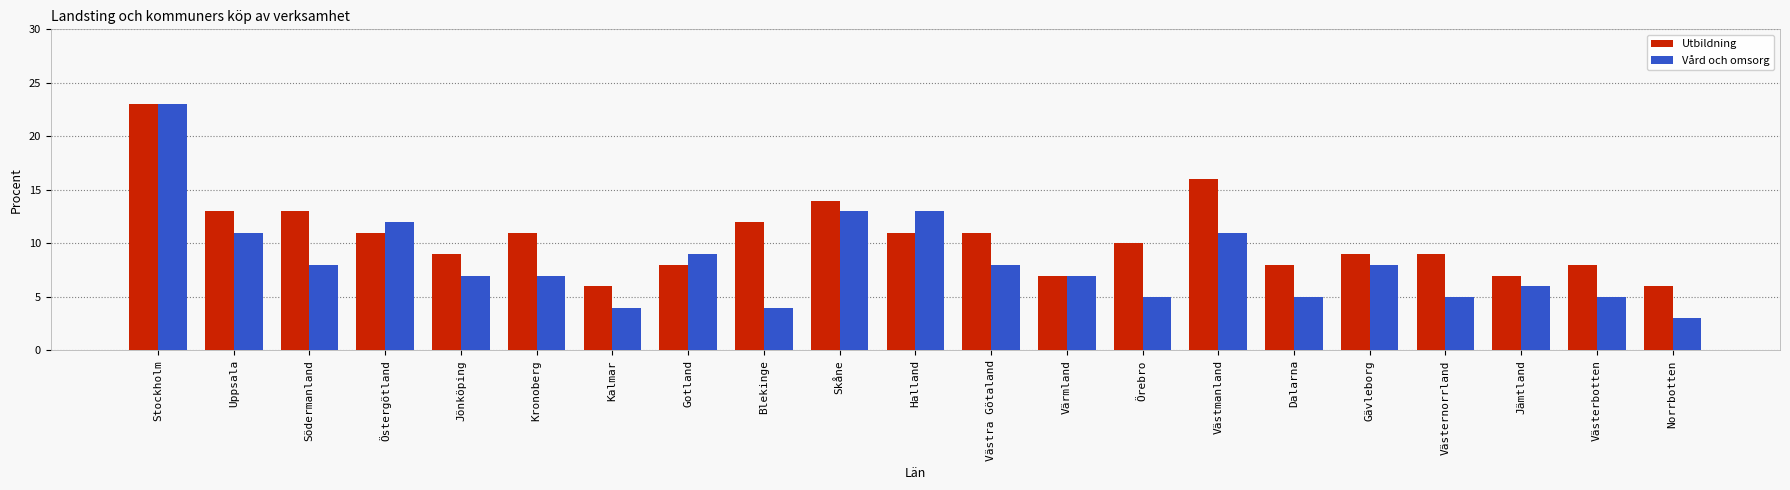

How many distinct data groups are displayed?

2